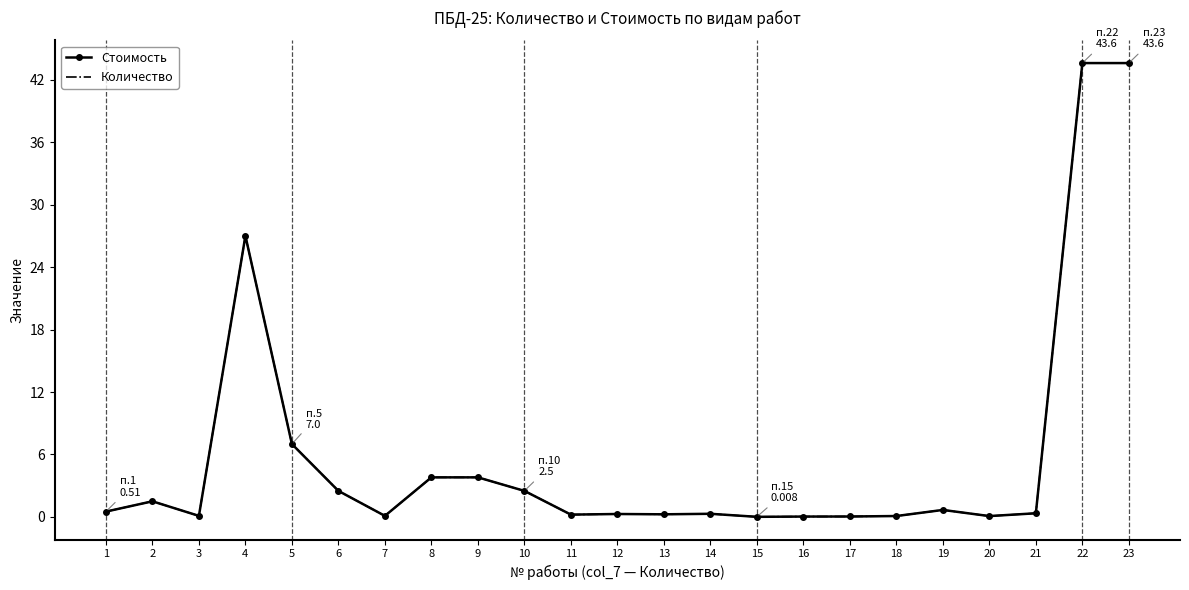

True or false: Количество and Стоимость cross at least once.

False